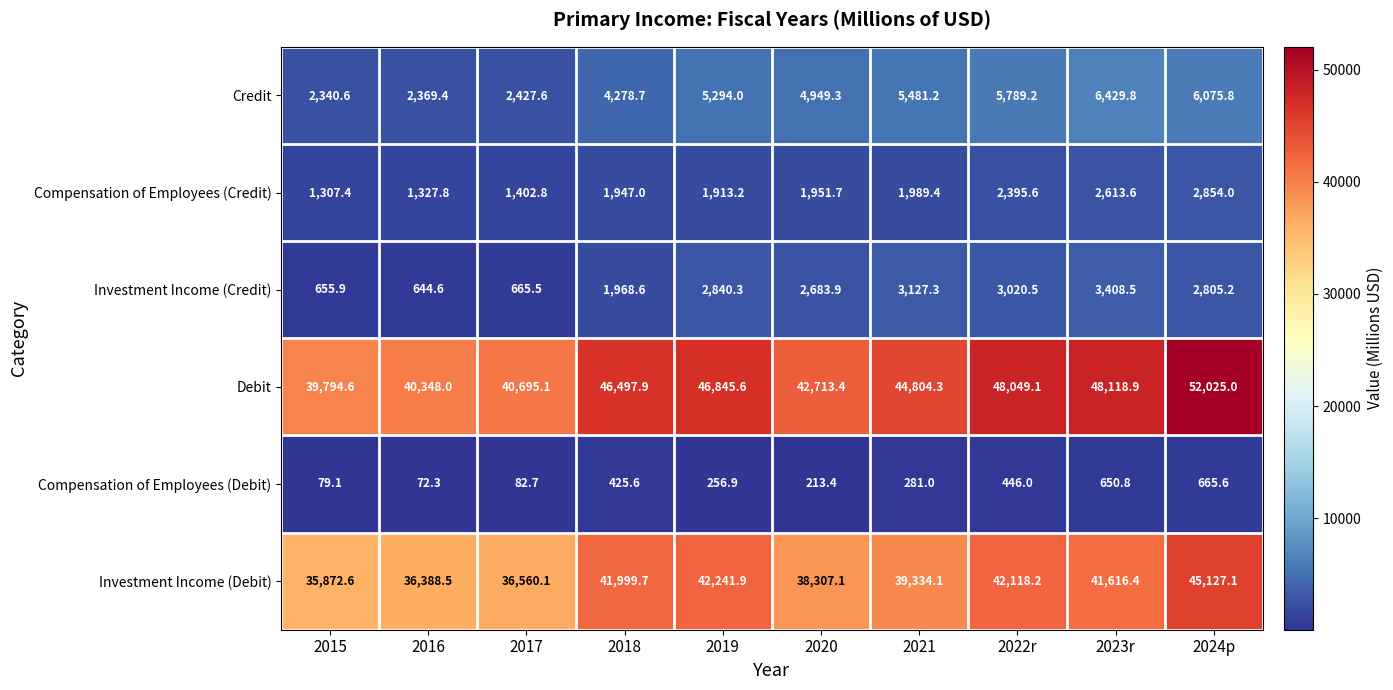

The Compensation of Employees (Credit) series shows 1402.8 at 2017. True or false?

True